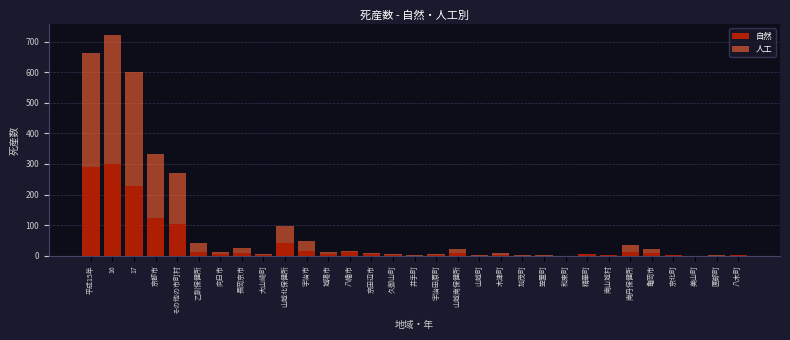

At which label is 自然 closest to 149?

京都市